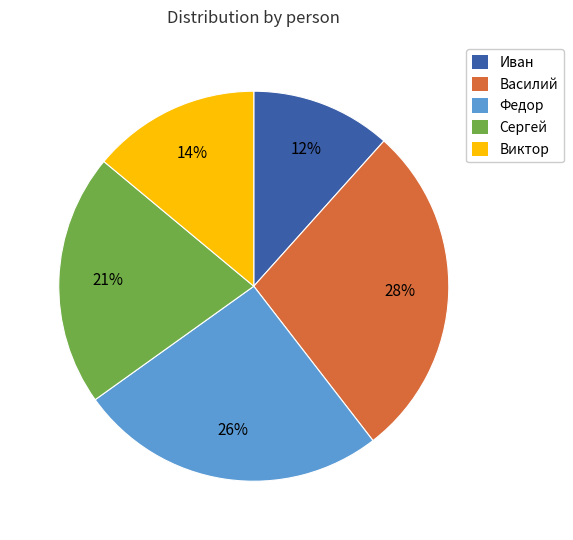

Combined, do Василий and Федор account for over 50%?

Yes